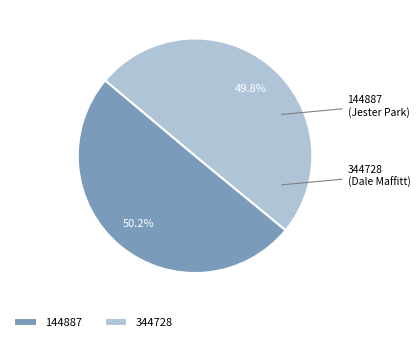

Does any single category account for the majority?

Yes